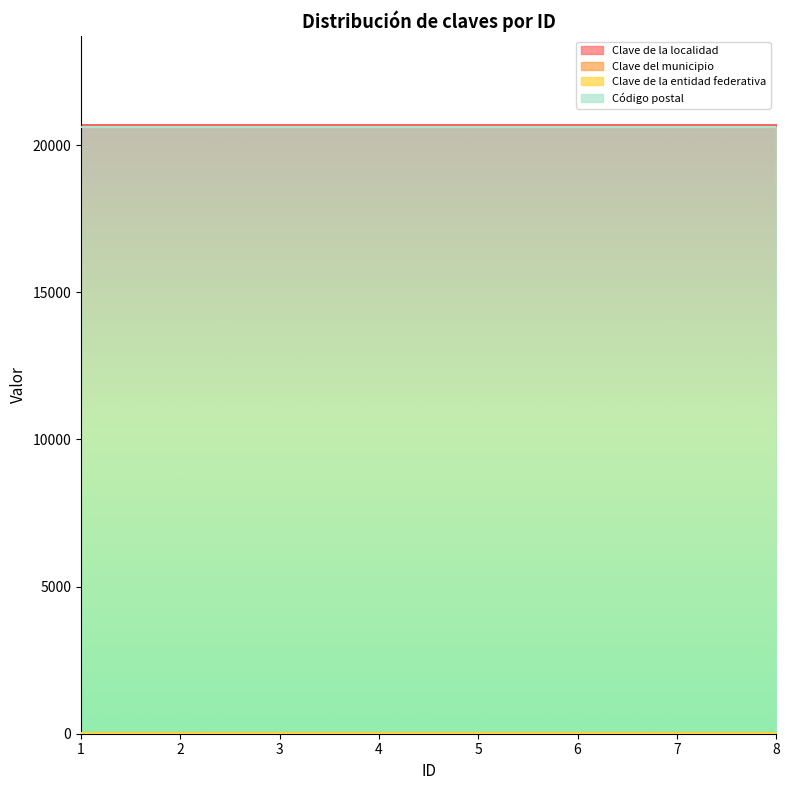

True or false: Clave de la entidad federativa and Código postal cross at least once.

False